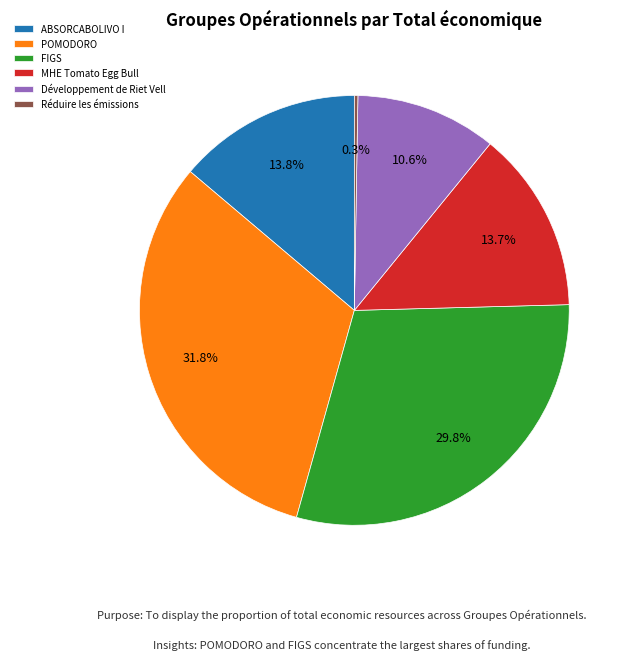

Is there any slice that represents more than half of the pie?

No